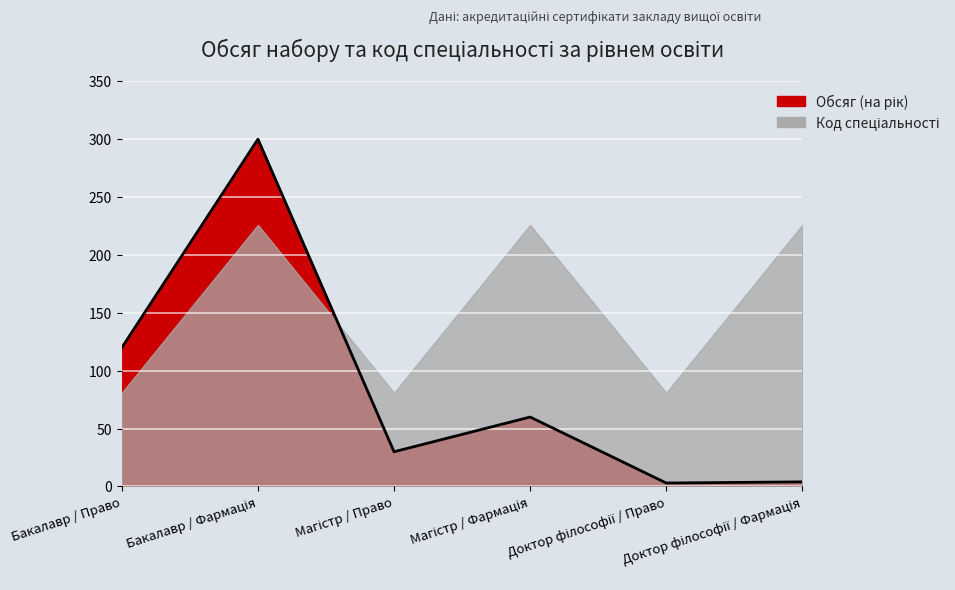

Read the value at Бакалавр / Фармація, to the nearest 5.

300